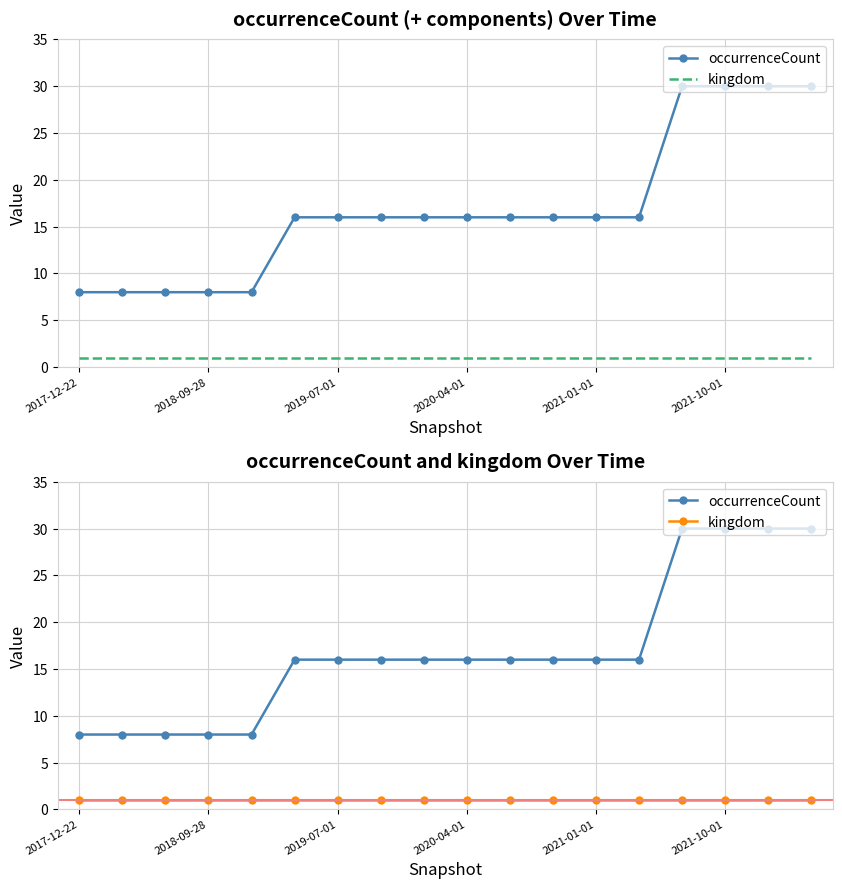

Is the value of occurrenceCount at 2020-04-01 greater than the value of kingdom at 16?

Yes